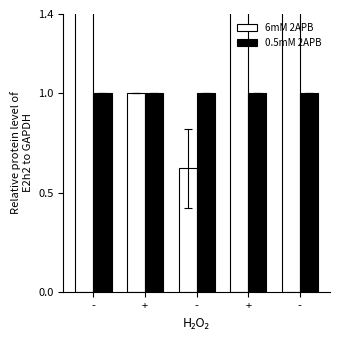

What is the smallest value displayed?

0.6